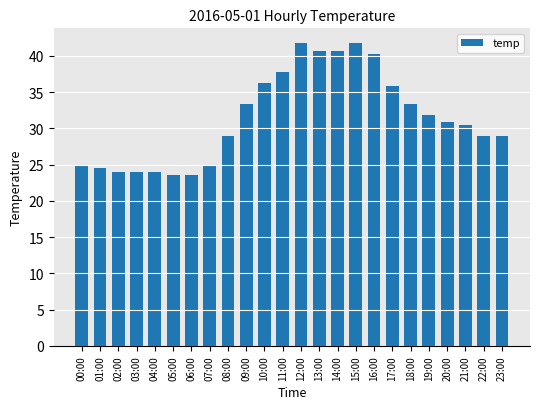

Between 21:00 and 09:00, which is larger?

09:00